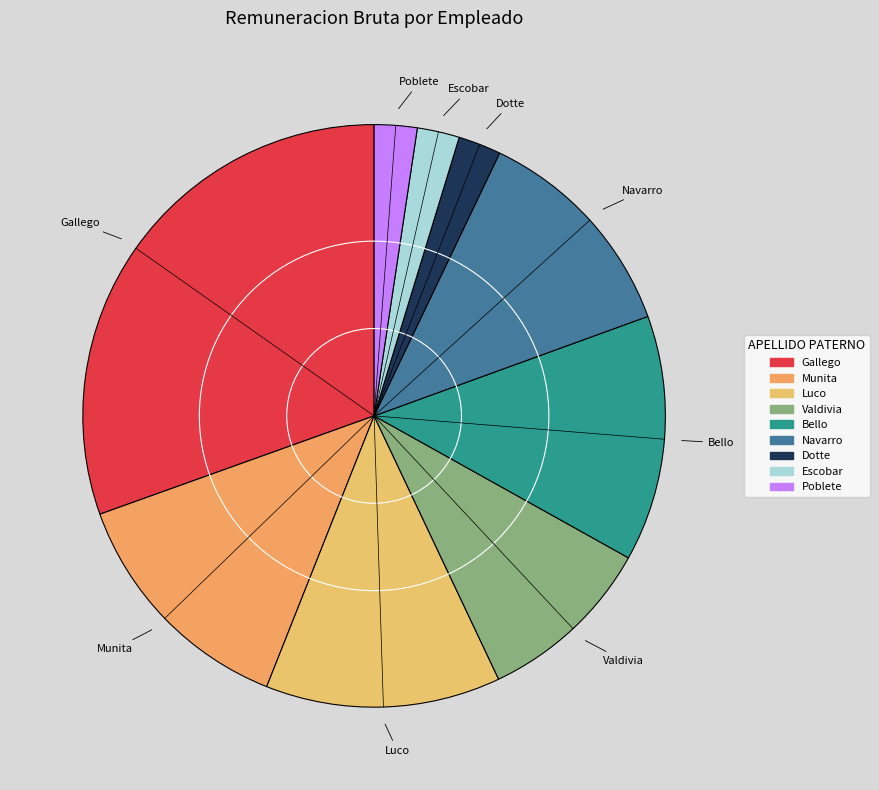

Does Navarro account for over 50% of the chart?

No